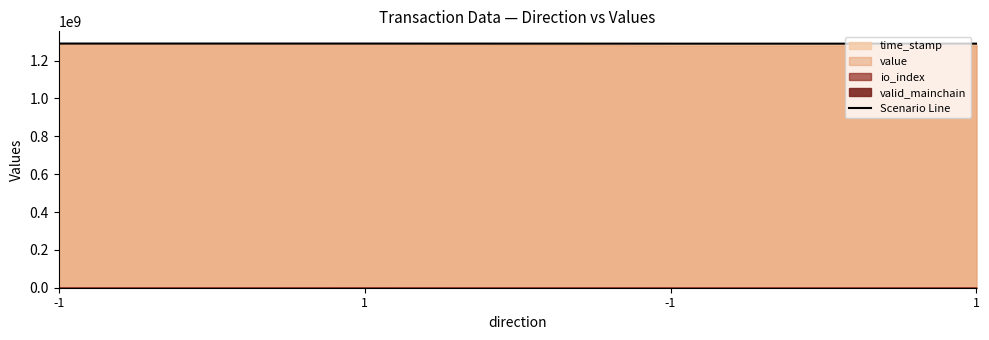

How many data points are less than 1290126992?

2